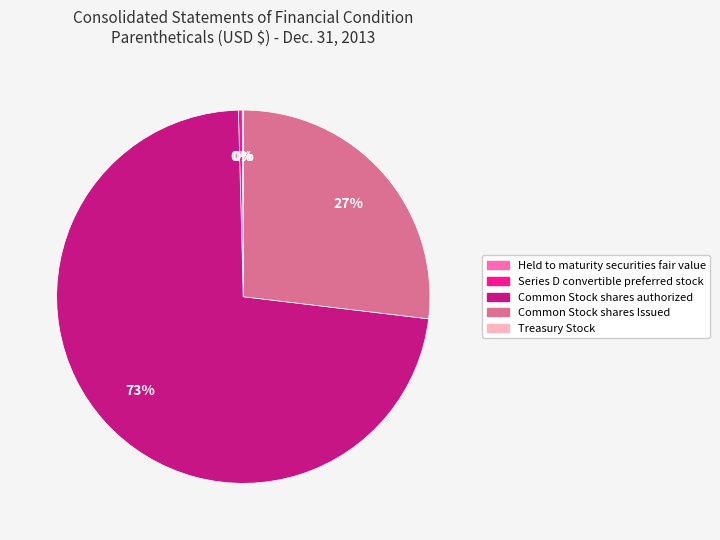

To the nearest percent, what is the average slice percentage?

20%